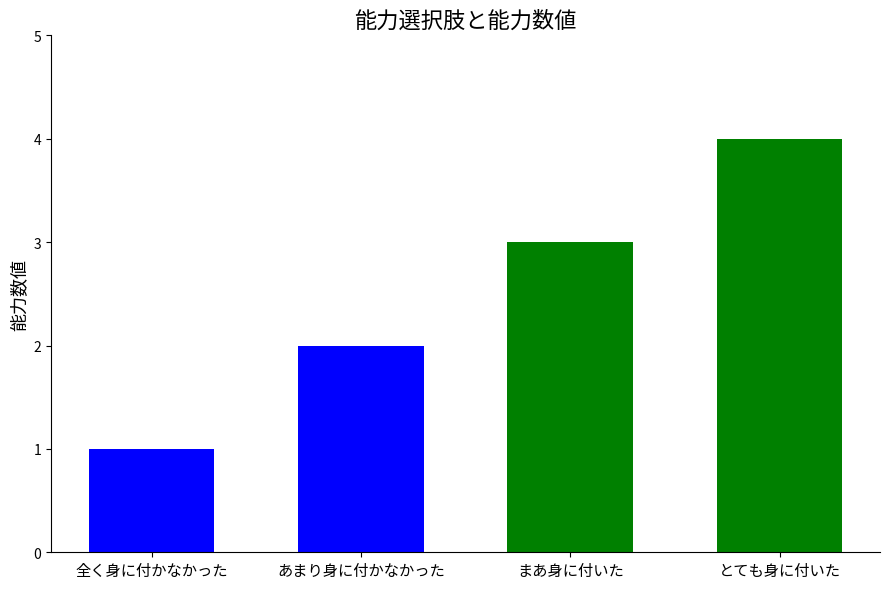

What is the approximate value at とても身に付いた?

4